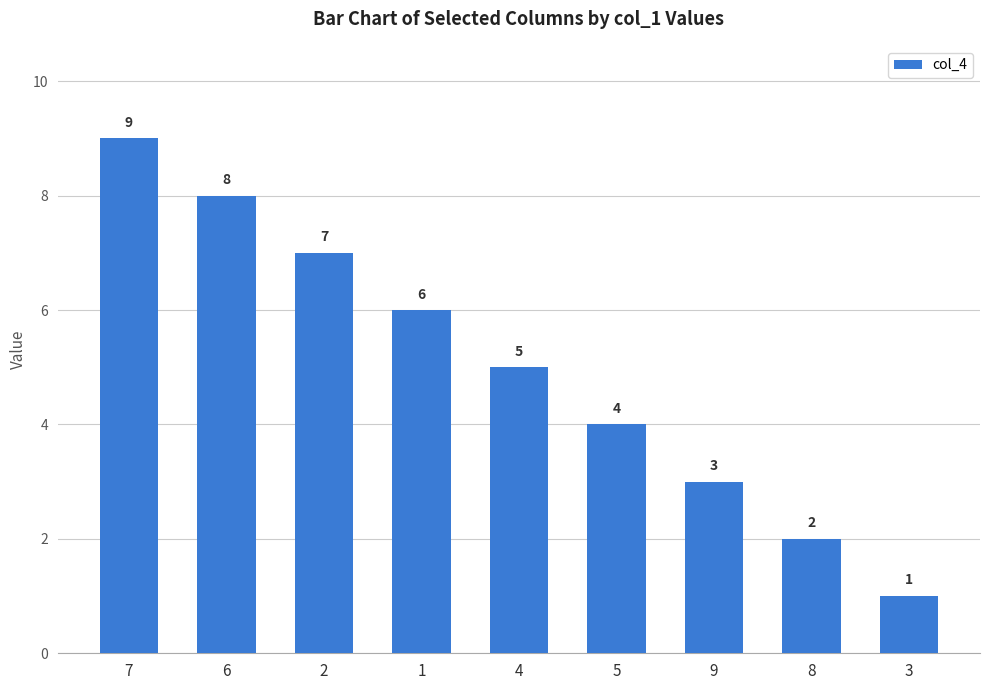

Does the chart contain stacked bars?

No